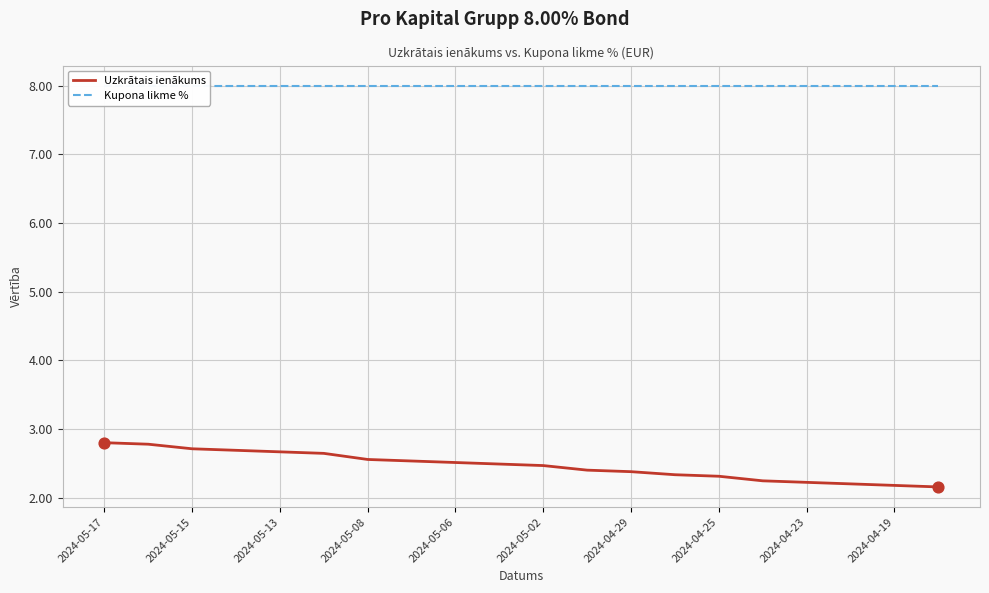

What is the highest value of the Uzkrātais ienākums series?

2.8